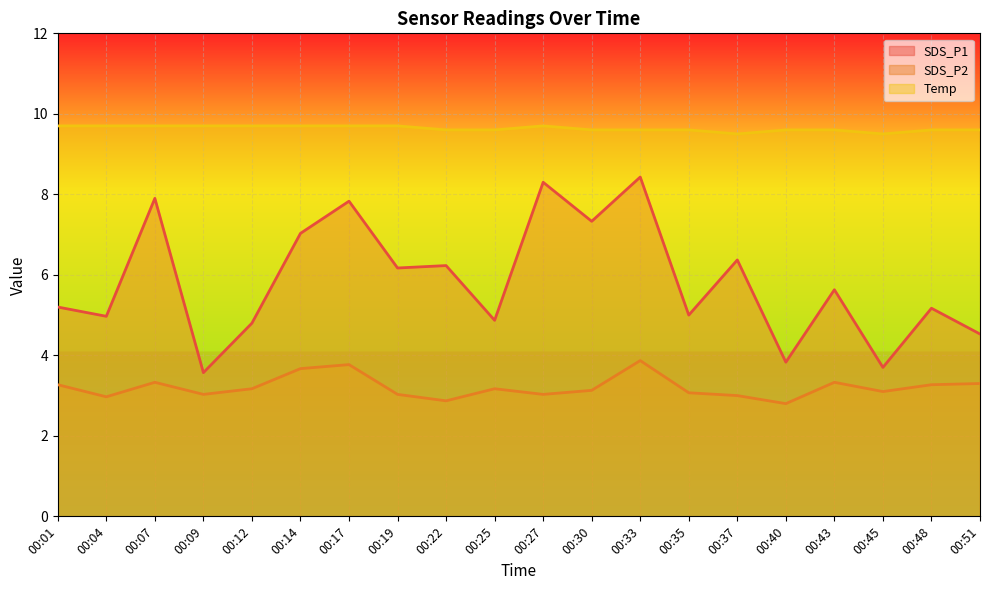

True or false: Temp has a value of 9.7 at 00:17.

True